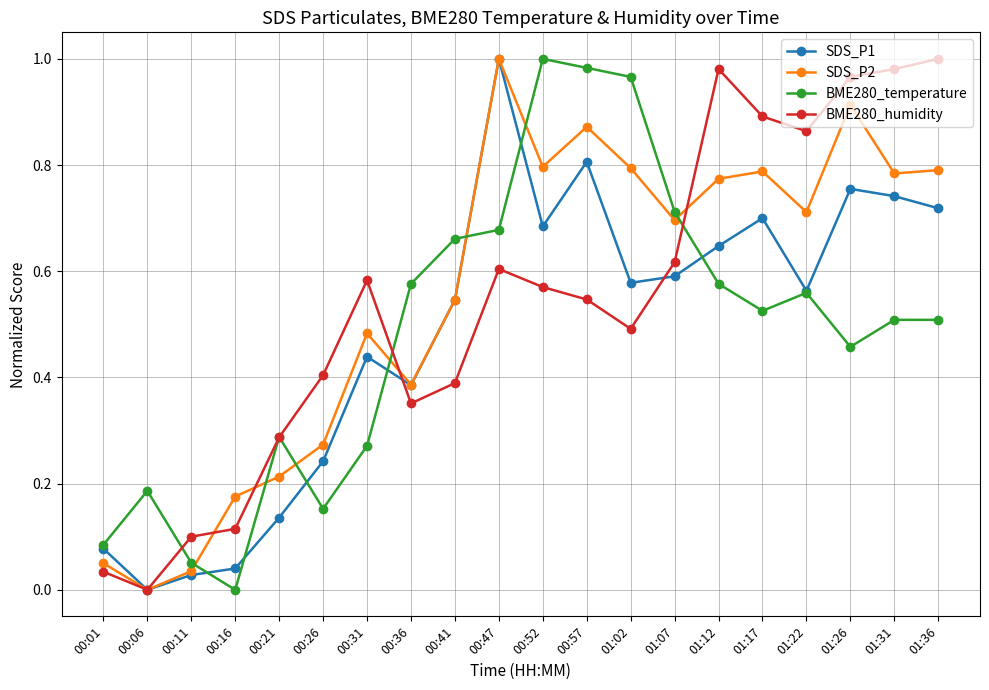

What is the sum of all SDS_P1 values?

9.7